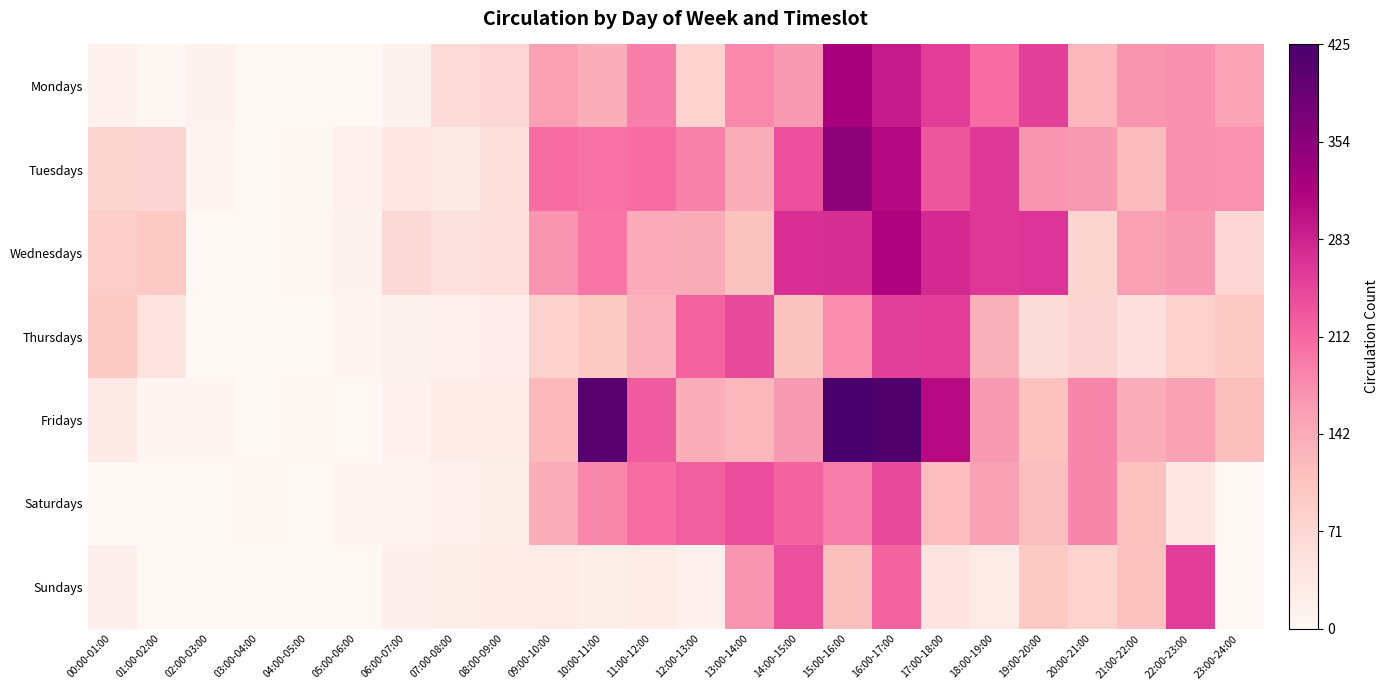

Rank the series by their maximum value, from lowest to highest.

Saturdays, Thursdays, Sundays, Wednesdays, Mondays, Tuesdays, Fridays